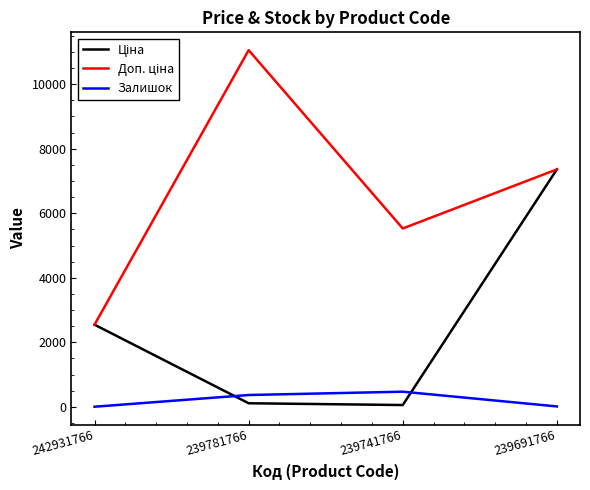

Which category has the highest value across all series?

239781766